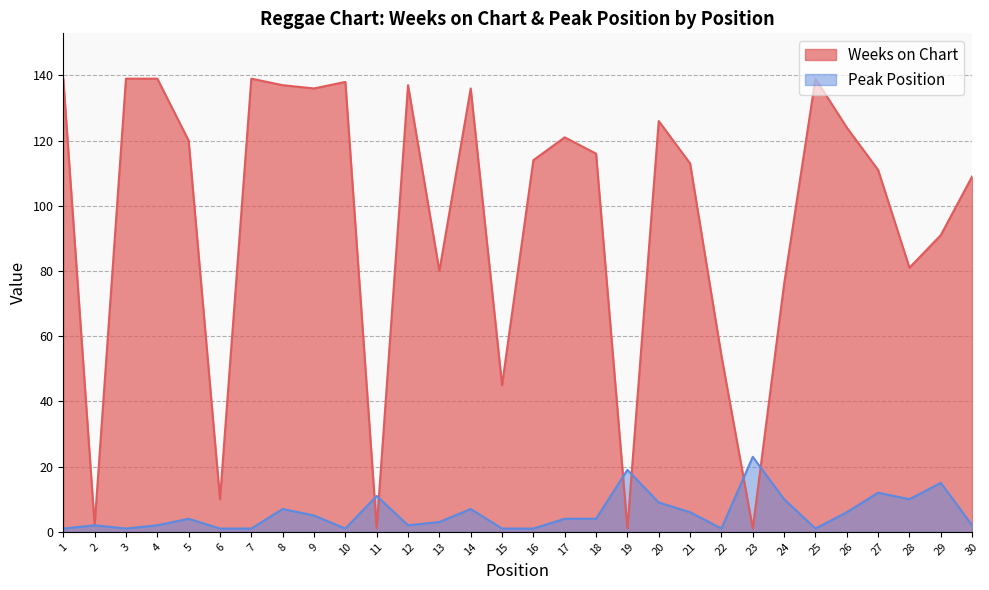

True or false: Weeks on Chart has a value of 54 at 26.

False